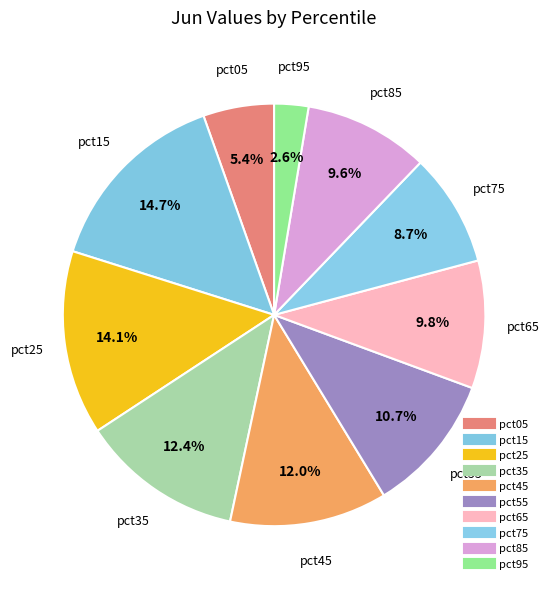

Is pct05 the majority of the pie?

No